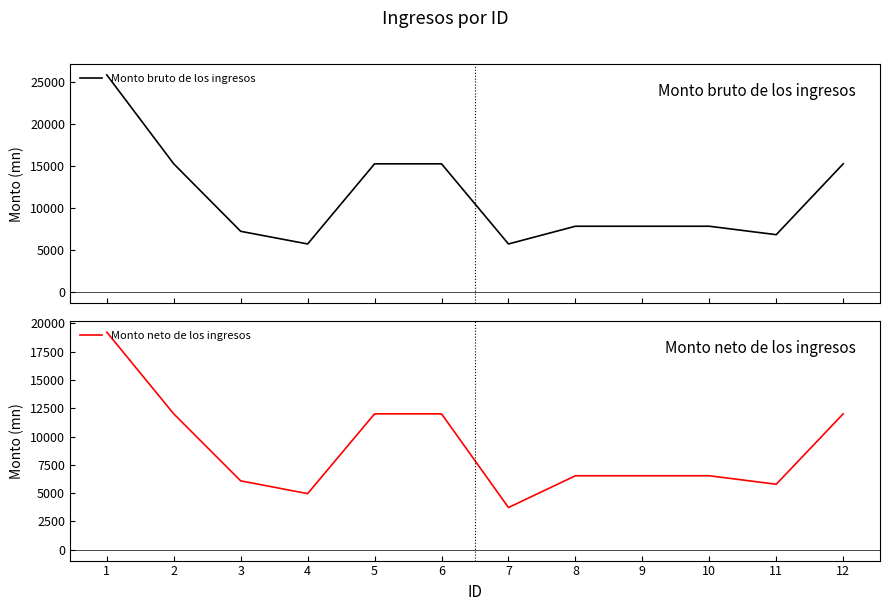

True or false: Monto neto de los ingresos and Monto bruto de los ingresos cross at least once.

False